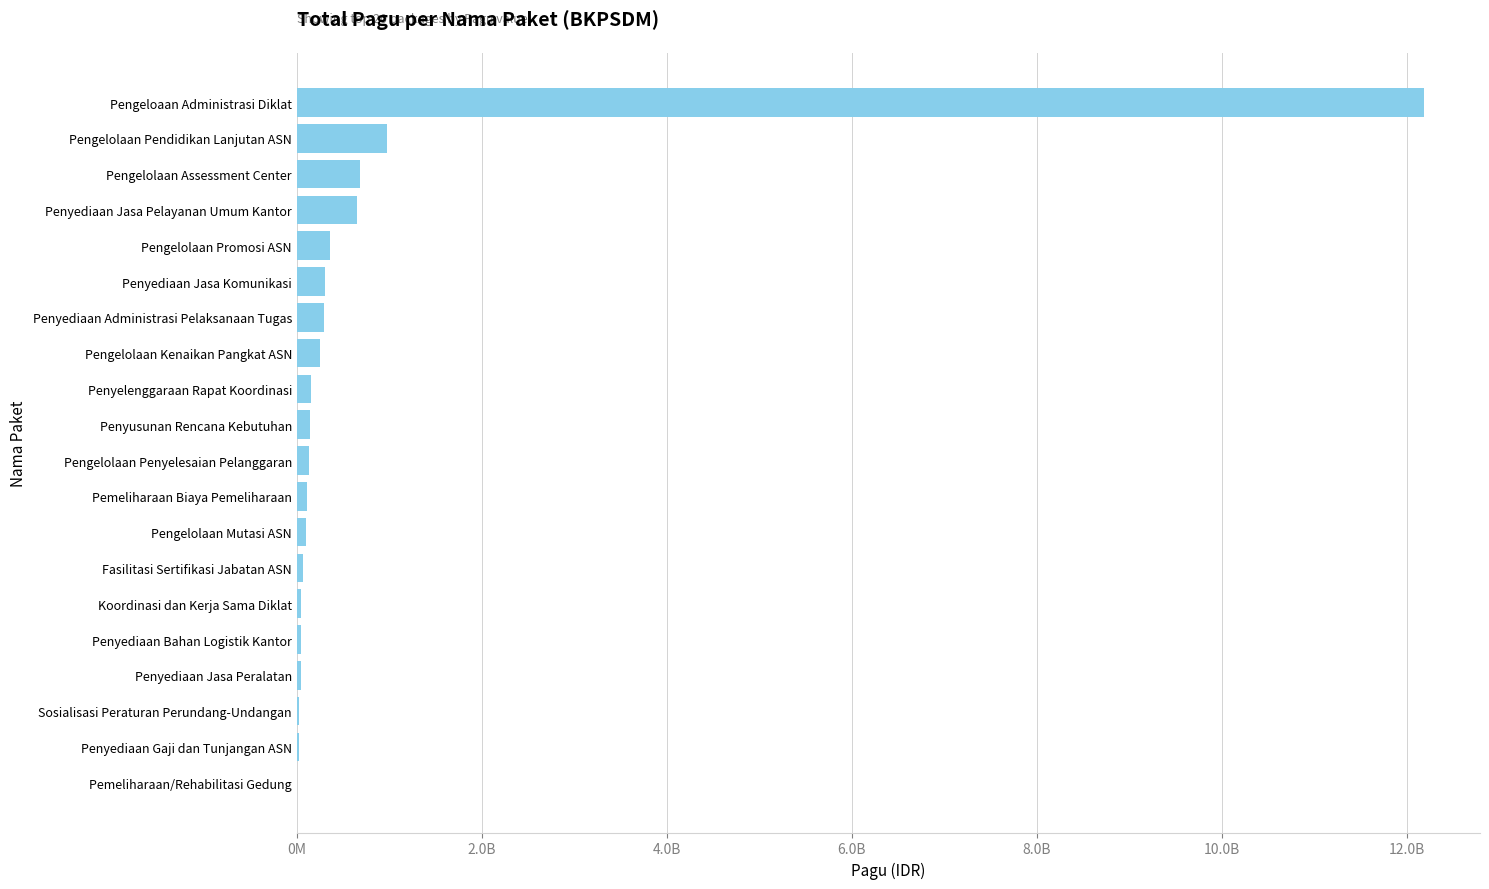

What is the maximum value shown in the chart?

12183092000